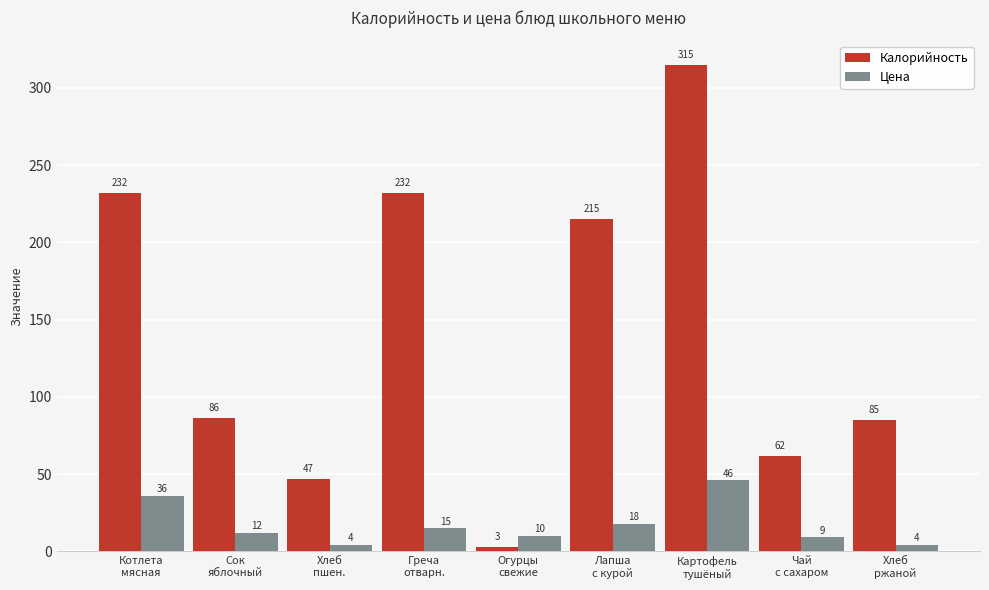

What are all the series names shown in the legend?

Калорийность, Цена